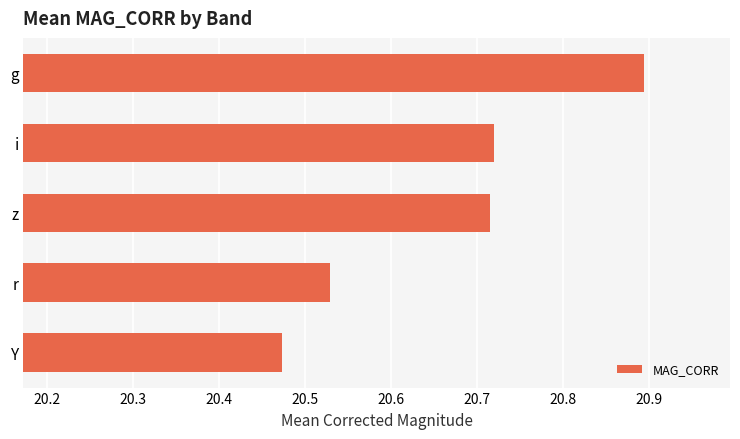

The chart shows a value of 20.9 at g. True or false?

True